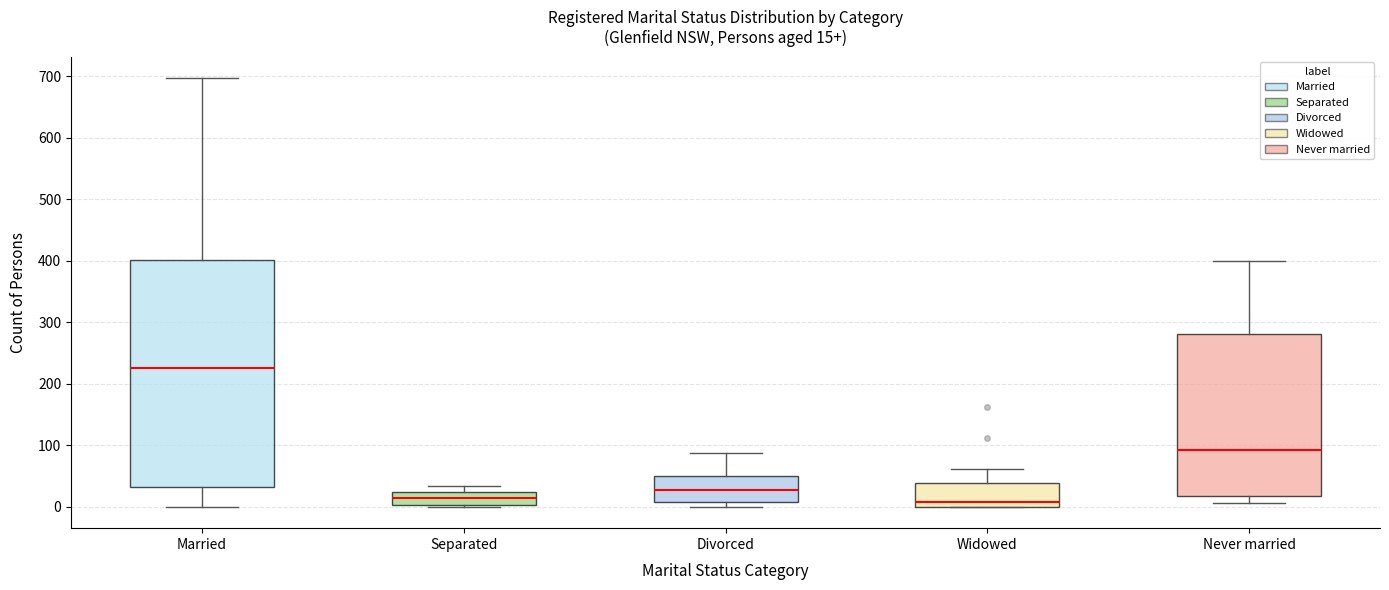

Which box is the tallest, from its lower edge to its upper edge?

Married